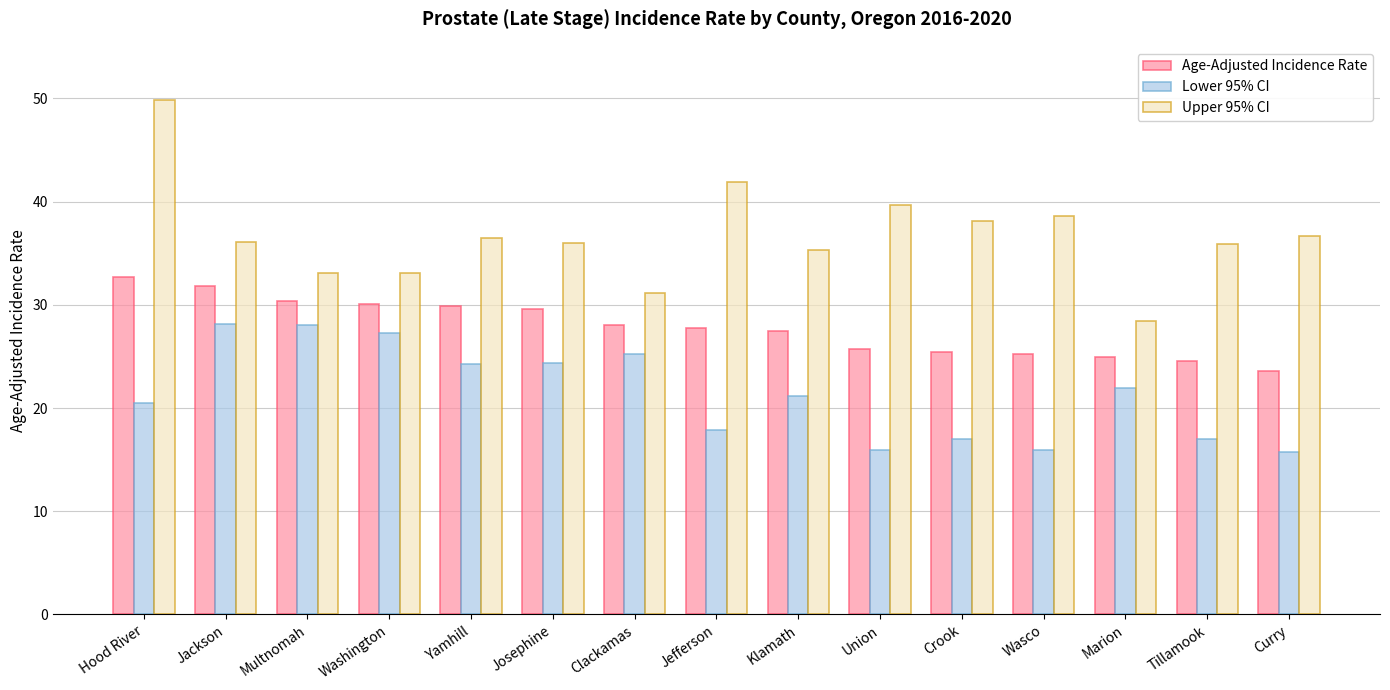

What are all the series names shown in the legend?

Age-Adjusted Incidence Rate, Lower 95% CI, Upper 95% CI